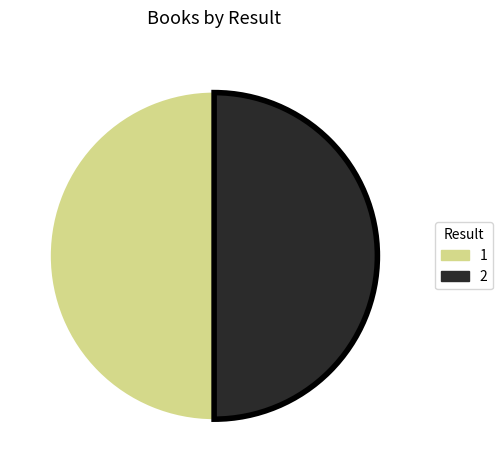

How many segments does this pie chart have?

2